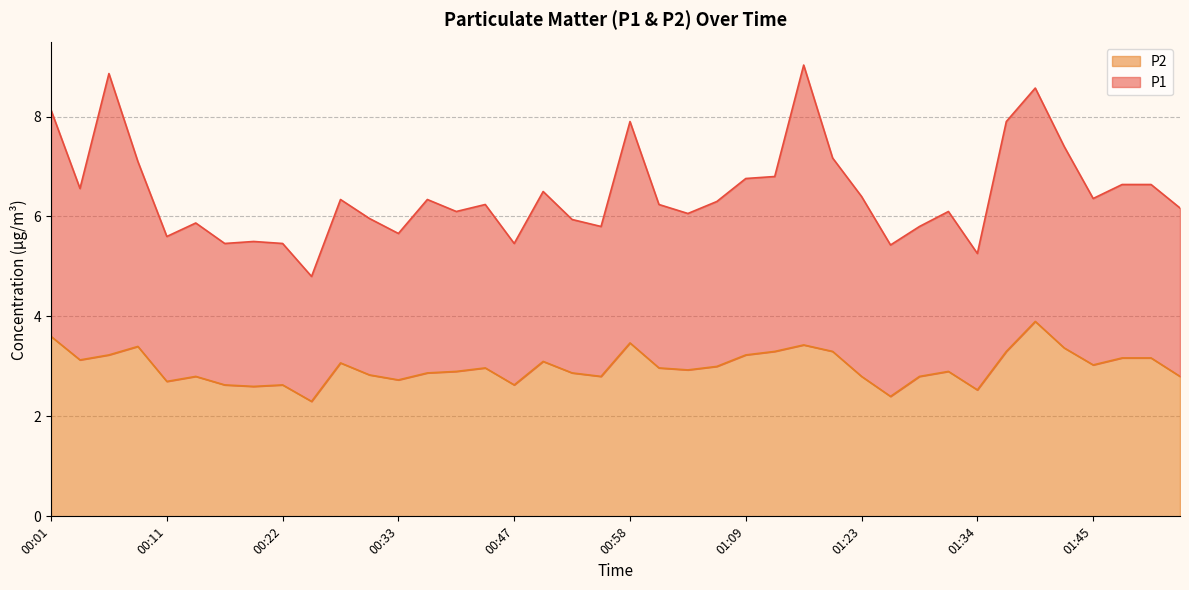

What is the label of the 22nd point from the left?

01:01